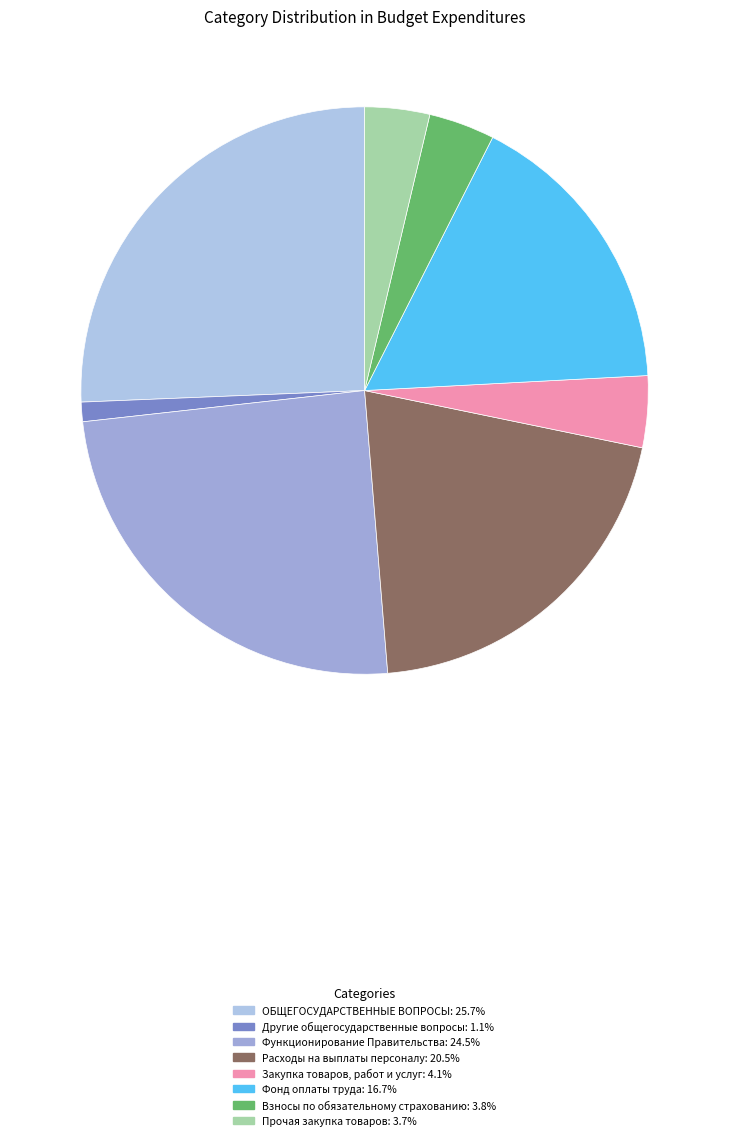

Count the number of slices in the pie.

8